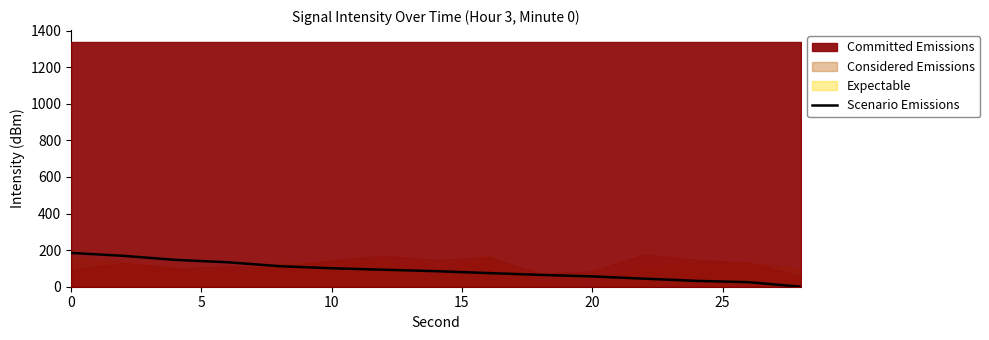

The value of Scenario Emissions at 20 is 56.3. True or false?

True